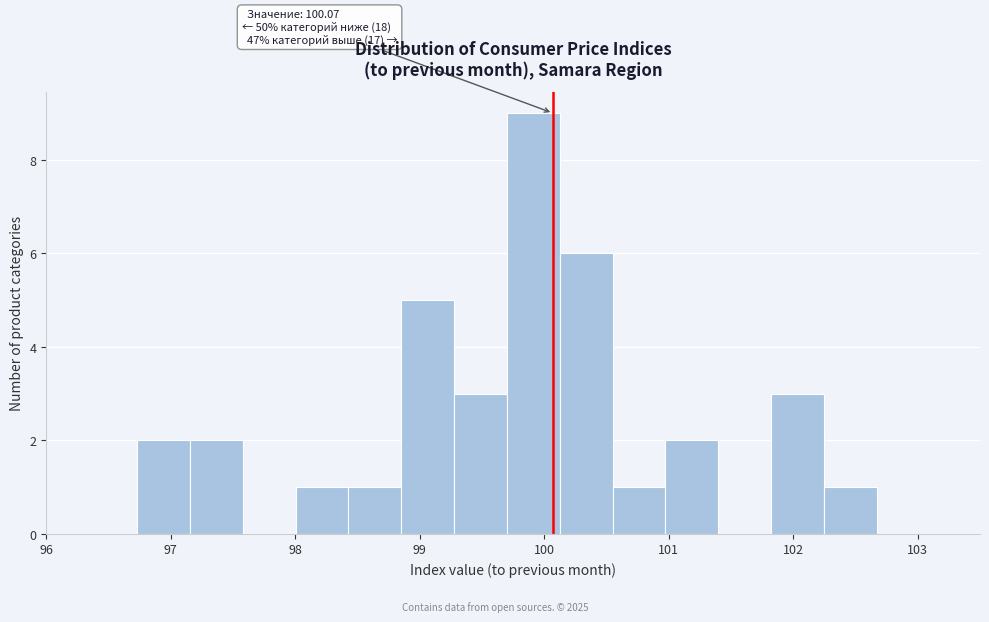

Which range on the x-axis has the tallest bar?

99.7 to 100.1